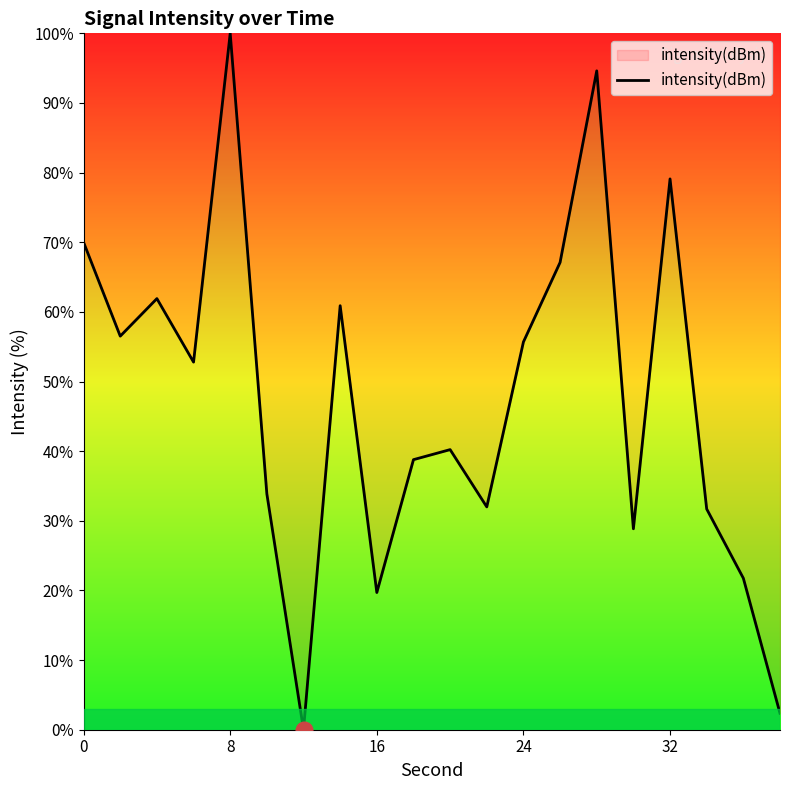

What is the greatest value displayed?

100.0